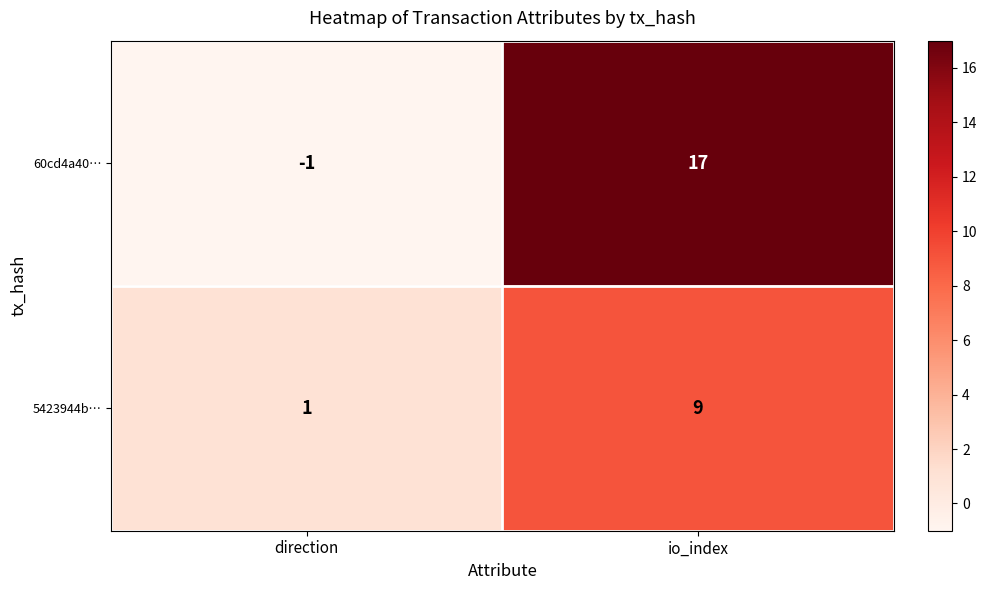

How many negative values does the 60cd4a40… series have?

1